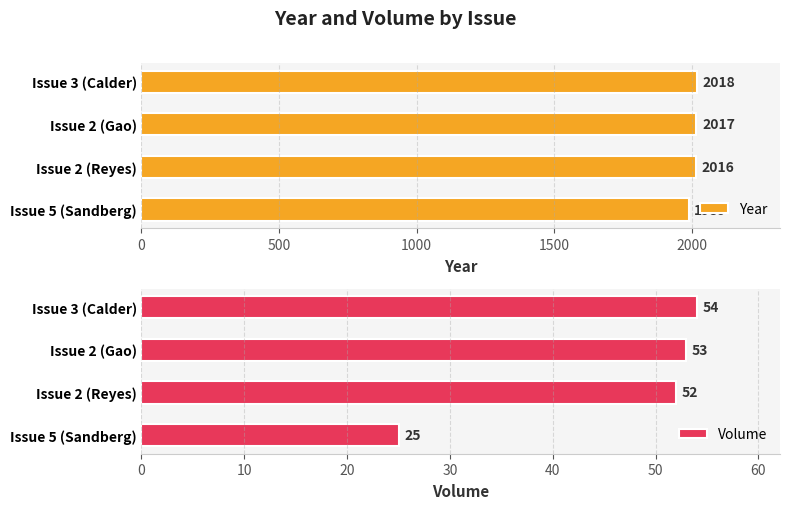

What is the approximate value of Volume at Issue 2 (Reyes)?

52